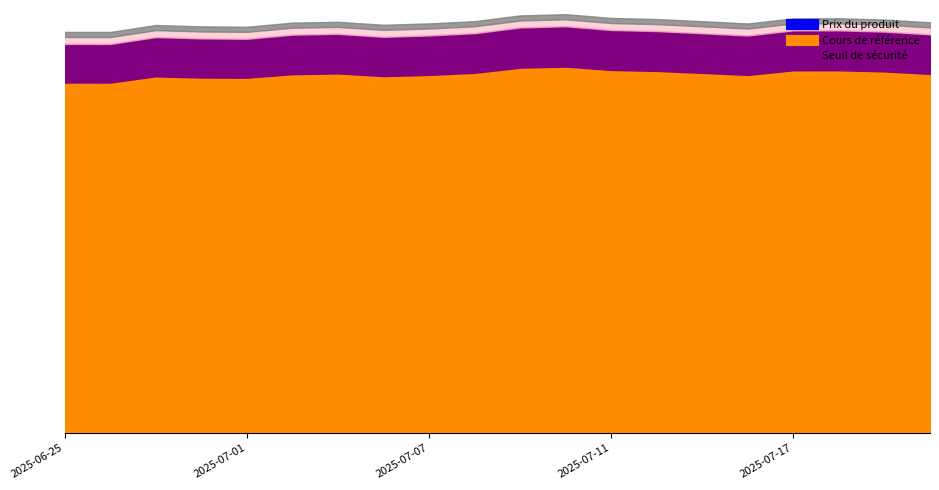

True or false: Prix du produit and Cours de référence intersect in this chart.

False